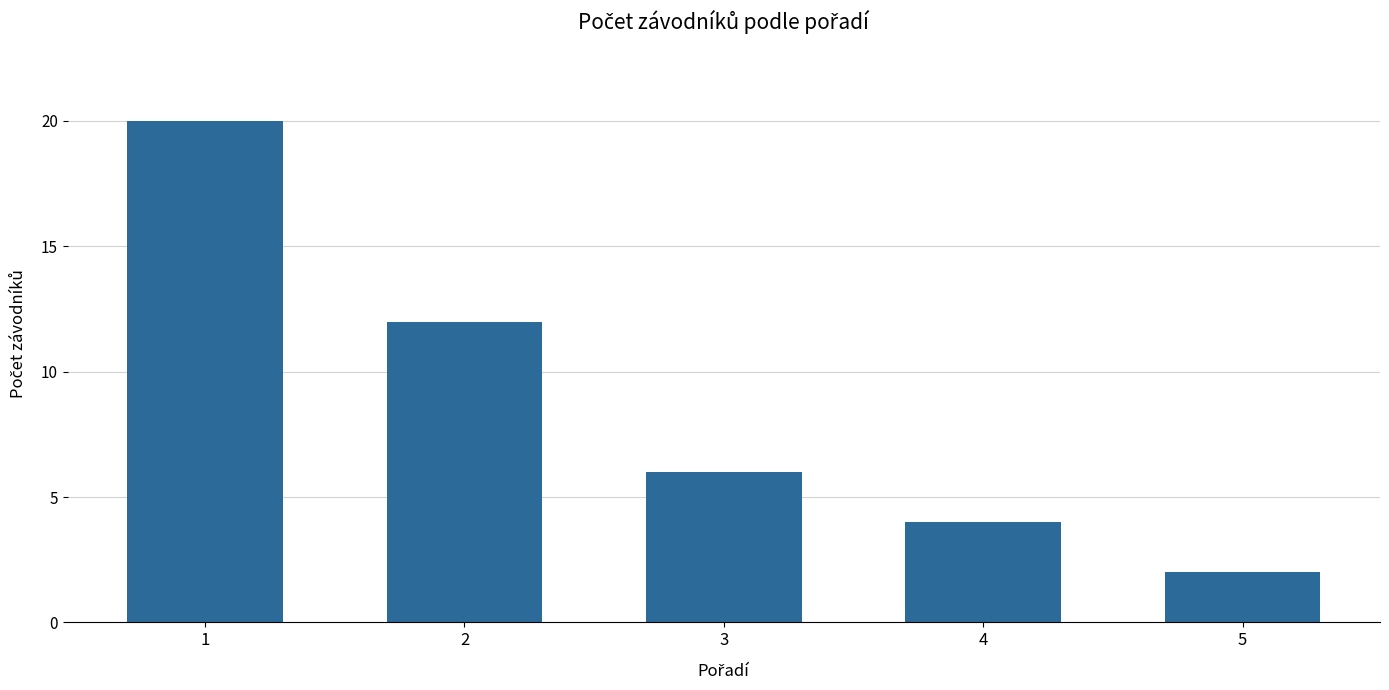

True or false: the data shows 6 at 3.

True